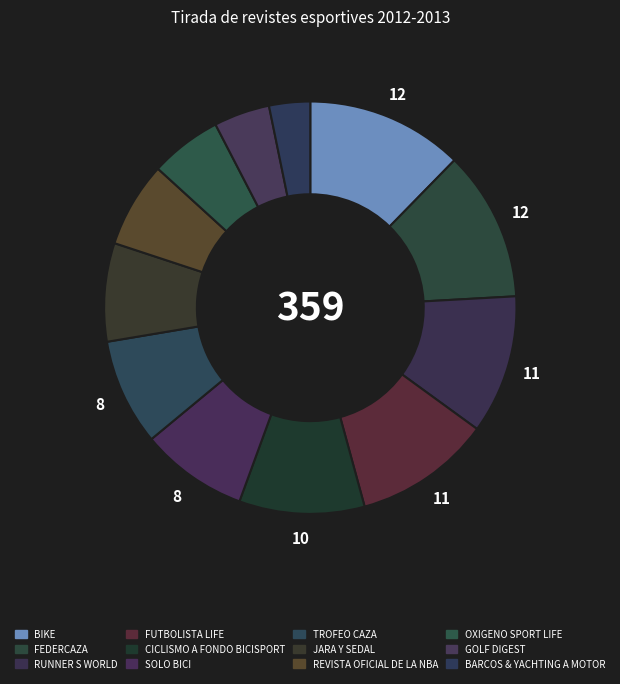

Which has a higher value, CICLISMO A FONDO BICISPORT or SOLO BICI?

CICLISMO A FONDO BICISPORT